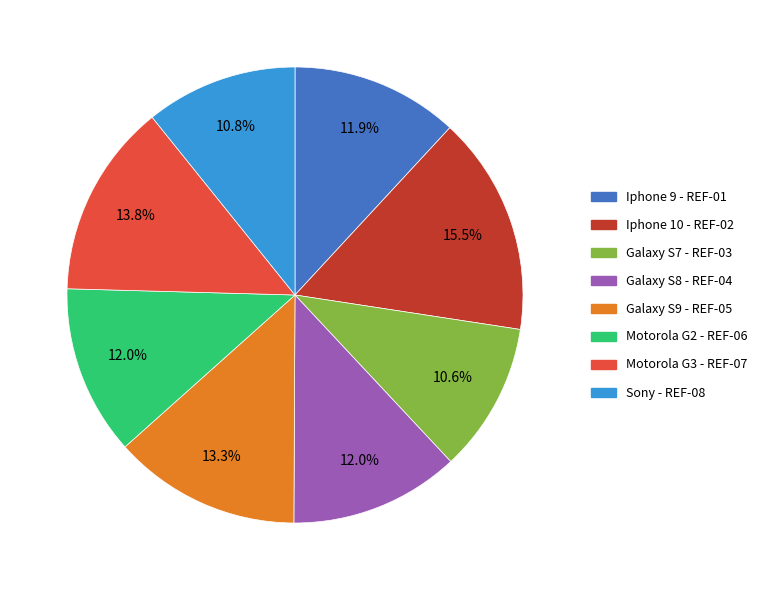

Is there any slice that represents more than half of the pie?

No